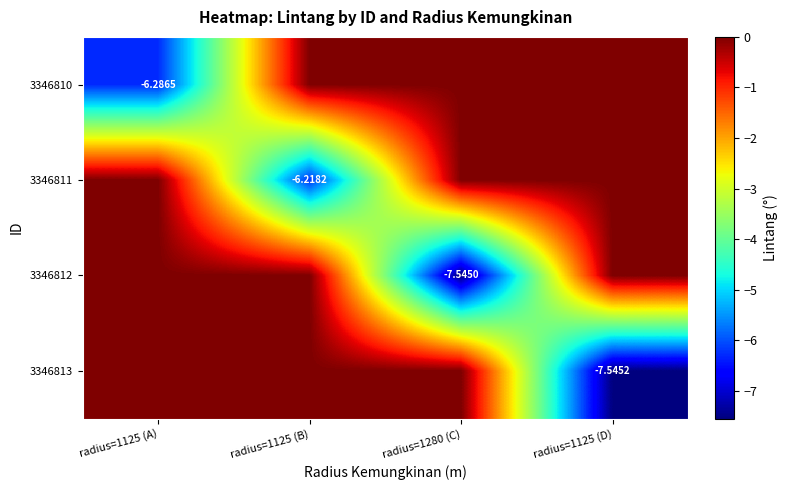

Is it true that 3346812 equals 0.0 at radius=1125 (A)?

True